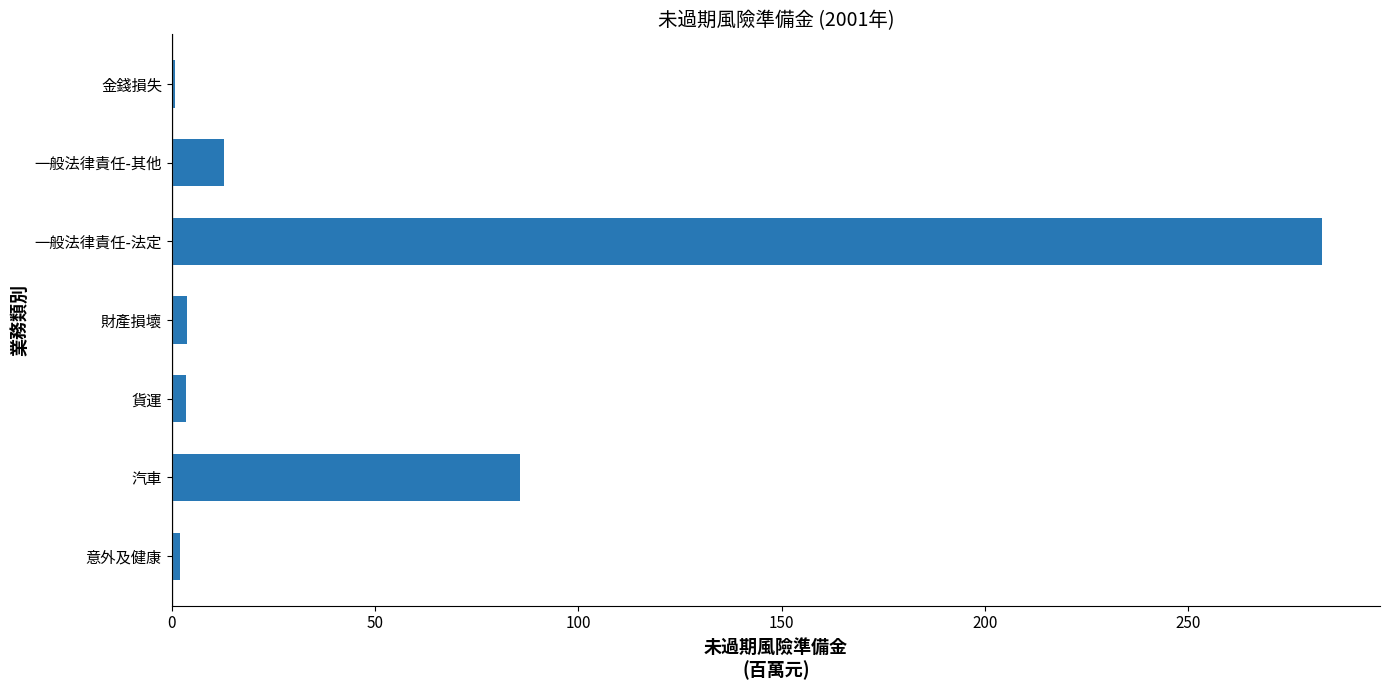

Between 汽車 and 一般法律責任-法定, which is larger?

一般法律責任-法定